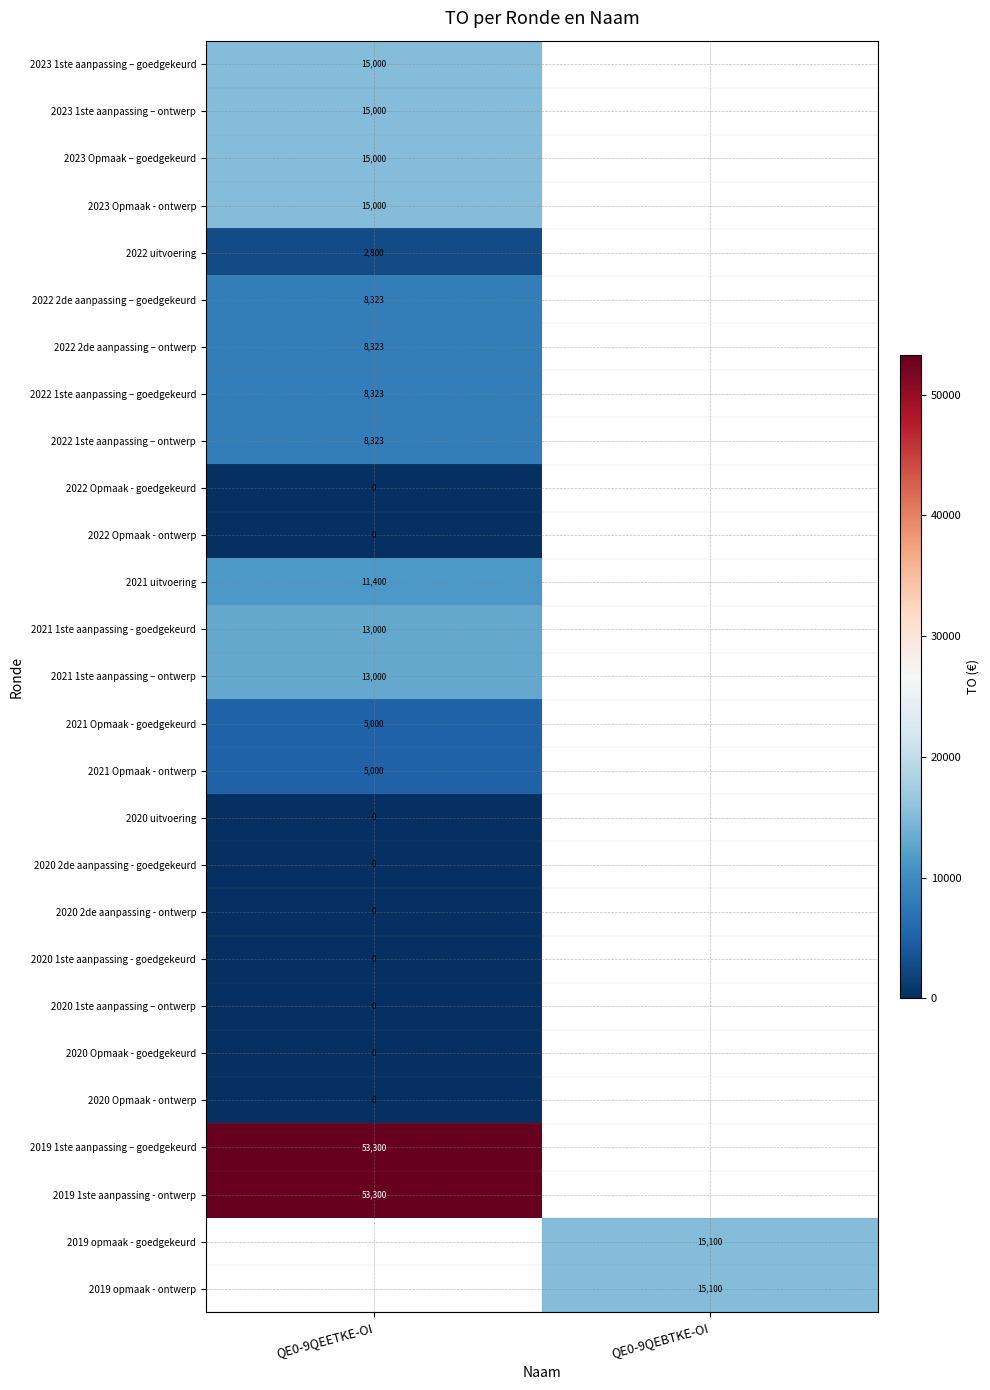

Is it true that 2021 1ste aanpassing – ontwerp equals 13000 at QE0-9QEETKE-OI?

True